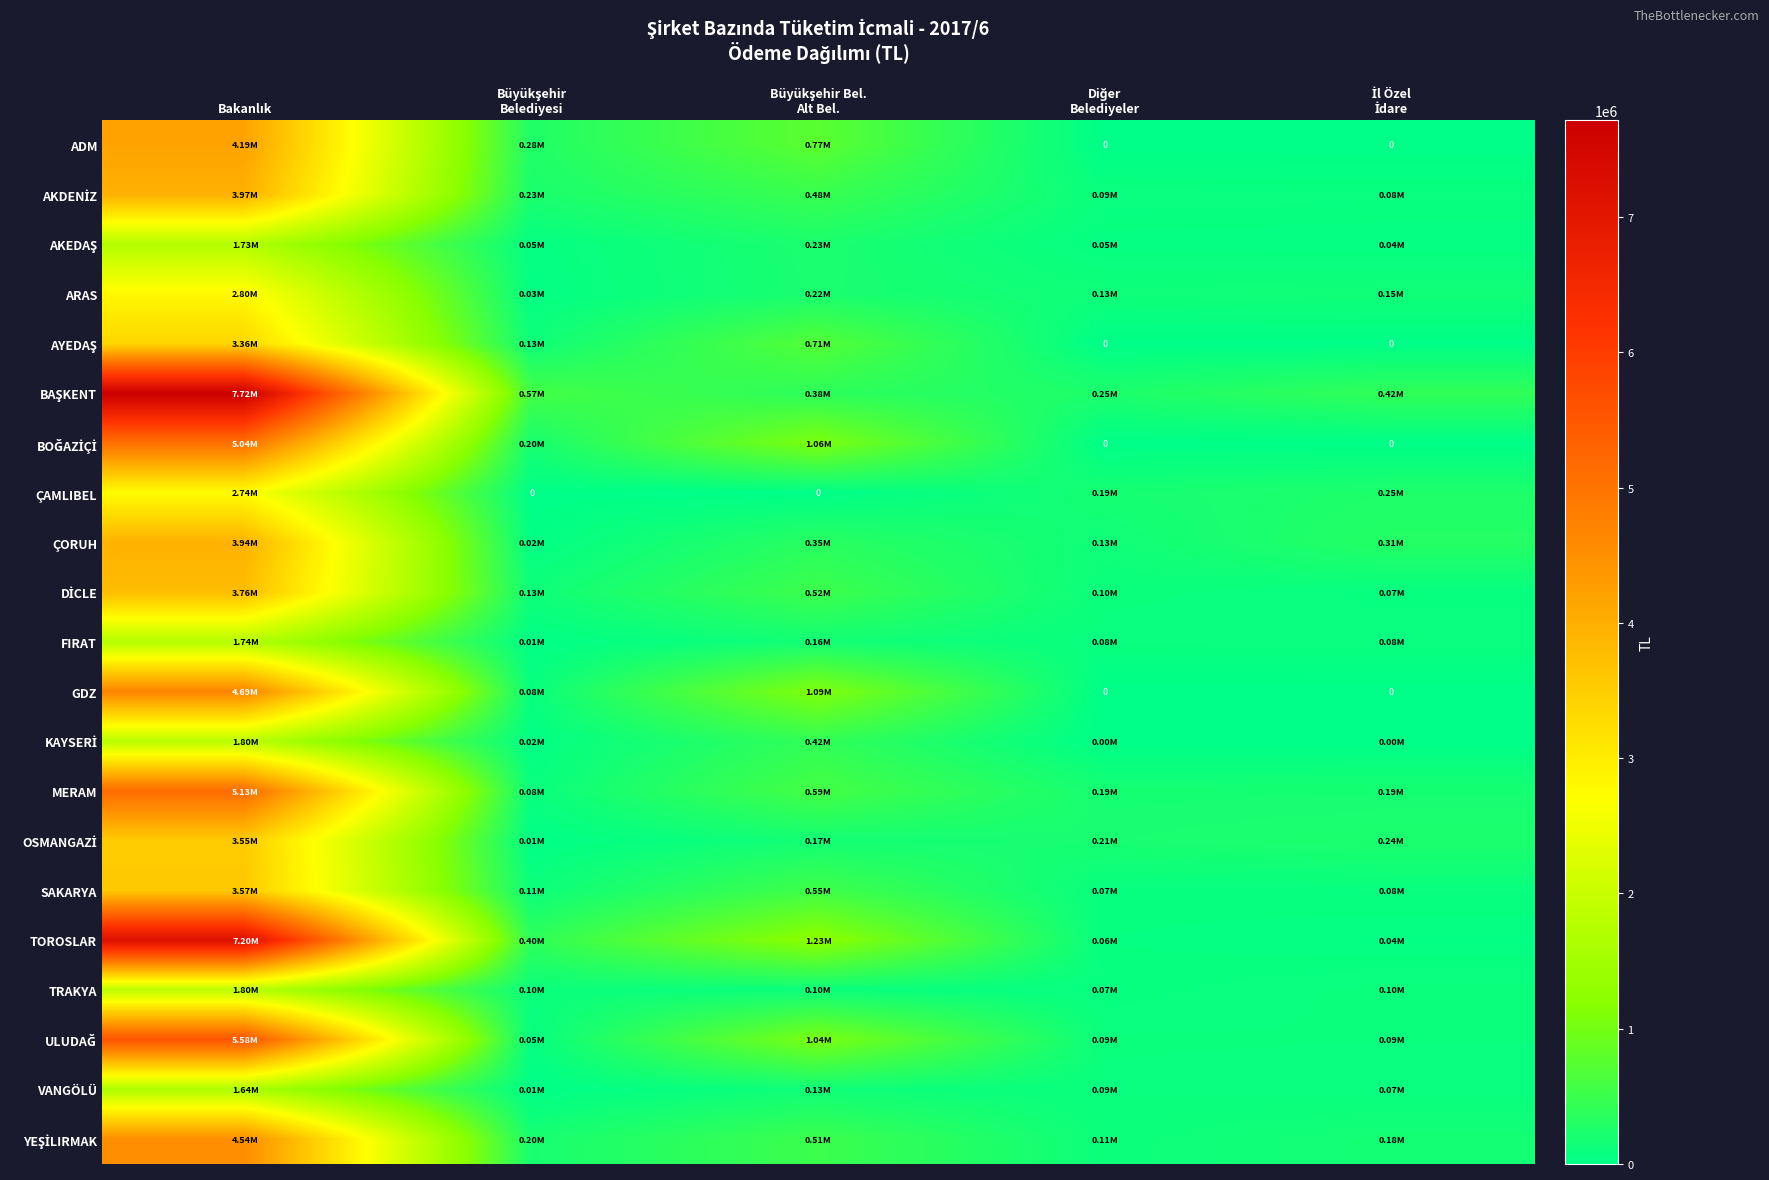

Which series has the largest total across all categories?

BAŞKENT